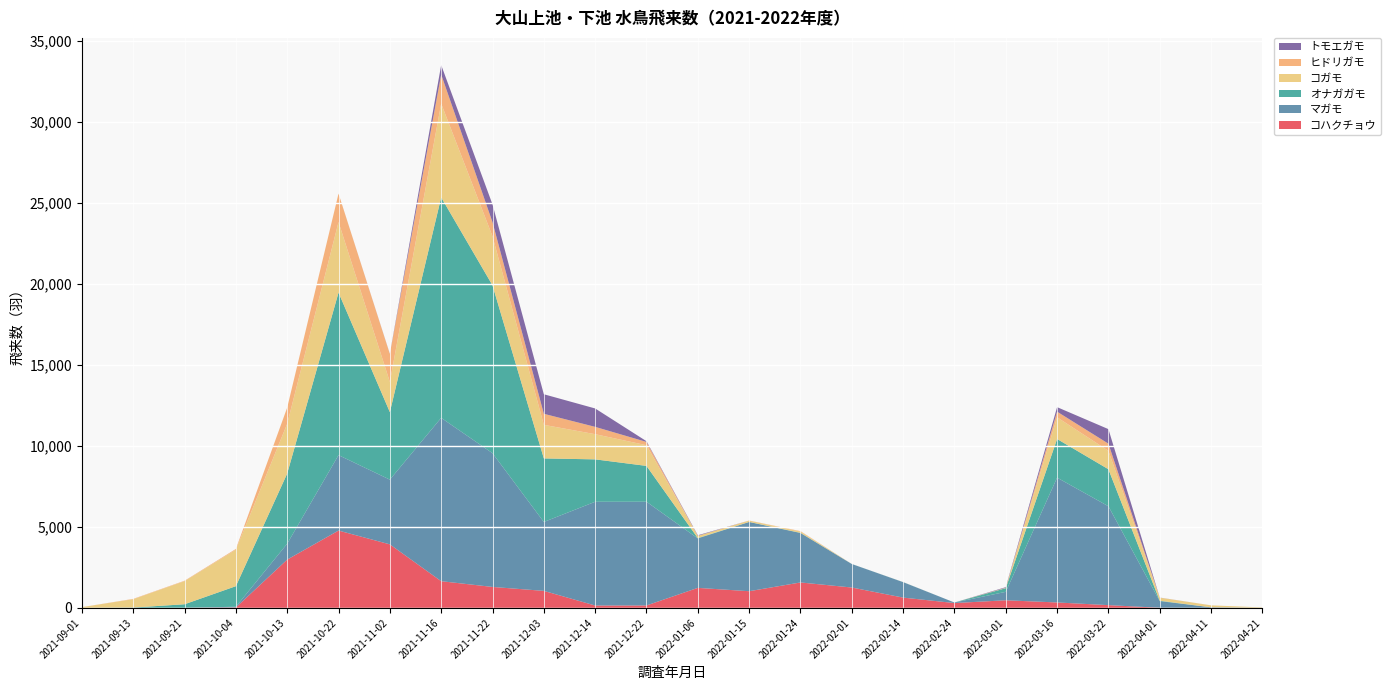

Reading left to right, what are all the values shown in this chart?

コハクチョウ: 2021-09-01=0	2021-09-13=0	2021-09-21=1	2021-10-04=28	2021-10-13=2982	2021-10-22=4773	2021-11-02=3922	2021-11-16=1650	2021-11-22=1296	2021-12-03=1053	2021-12-14=150	2021-12-22=152	2022-01-06=1238	2022-01-15=1032	2022-01-24=1572	2022-02-01=1260	2022-02-14=638	2022-02-24=302	2022-03-01=473	2022-03-16=338	2022-03-22=173	2022-04-01=10	2022-04-11=0	2022-04-21=0
マガモ: 2021-09-01=2	2021-09-13=8	2021-09-21=9	2021-10-04=46	2021-10-13=983	2021-10-22=4654	2021-11-02=3993	2021-11-16=10076	2021-11-22=8250	2021-12-03=4250	2021-12-14=6400	2021-12-22=6400	2022-01-06=3050	2022-01-15=4270	2022-01-24=3050	2022-02-01=1450	2022-02-14=953	2022-02-24=33	2022-03-01=521	2022-03-16=7700	2022-03-22=6100	2022-04-01=412	2022-04-11=38	2022-04-21=4
オナガガモ: 2021-09-01=0	2021-09-13=15	2021-09-21=218	2021-10-04=1269	2021-10-13=4328	2021-10-22=10027	2021-11-02=4165	2021-11-16=13601	2021-11-22=10353	2021-12-03=3921	2021-12-14=2615	2021-12-22=2210	2022-01-06=21	2022-01-15=5	2022-01-24=14	2022-02-01=2	2022-02-14=4	2022-02-24=0	2022-03-01=226	2022-03-16=2384	2022-03-22=2283	2022-04-01=23	2022-04-11=0	2022-04-21=0
コガモ: 2021-09-01=49	2021-09-13=516	2021-09-21=1427	2021-10-04=2251	2021-10-13=3070	2021-10-22=4350	2021-11-02=1863	2021-11-16=5785	2021-11-22=3024	2021-12-03=2071	2021-12-14=1553	2021-12-22=1275	2022-01-06=136	2022-01-15=79	2022-01-24=78	2022-02-01=0	2022-02-14=2	2022-02-24=0	2022-03-01=26	2022-03-16=1338	2022-03-22=1138	2022-04-01=187	2022-04-11=123	2022-04-21=28
ヒドリガモ: 2021-09-01=0	2021-09-13=21	2021-09-21=24	2021-10-04=45	2021-10-13=997	2021-10-22=1754	2021-11-02=1721	2021-11-16=1794	2021-11-22=870	2021-12-03=681	2021-12-14=452	2021-12-22=203	2022-01-06=4	2022-01-15=7	2022-01-24=24	2022-02-01=0	2022-02-14=0	2022-02-24=0	2022-03-01=0	2022-03-16=348	2022-03-22=439	2022-04-01=4	2022-04-11=0	2022-04-21=0
トモエガモ: 2021-09-01=0	2021-09-13=0	2021-09-21=0	2021-10-04=0	2021-10-13=0	2021-10-22=0	2021-11-02=12	2021-11-16=583	2021-11-22=1097	2021-12-03=1206	2021-12-14=1135	2021-12-22=45	2022-01-06=34	2022-01-15=0	2022-01-24=0	2022-02-01=0	2022-02-14=0	2022-02-24=0	2022-03-01=36	2022-03-16=278	2022-03-22=897	2022-04-01=5	2022-04-11=0	2022-04-21=0